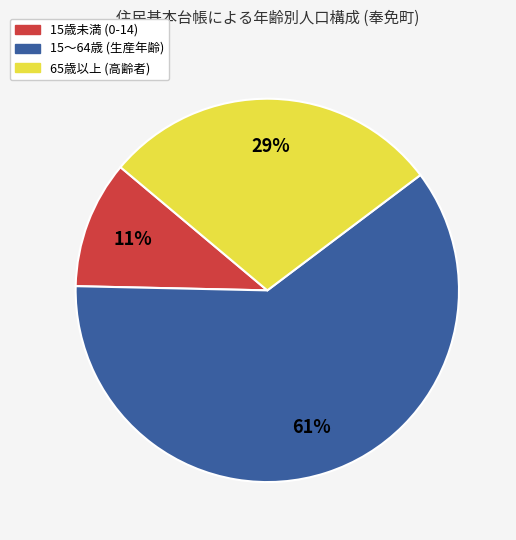

To the nearest percent, what is the difference between the 65歳以上 and 15歳未満 slice percentages?

18%